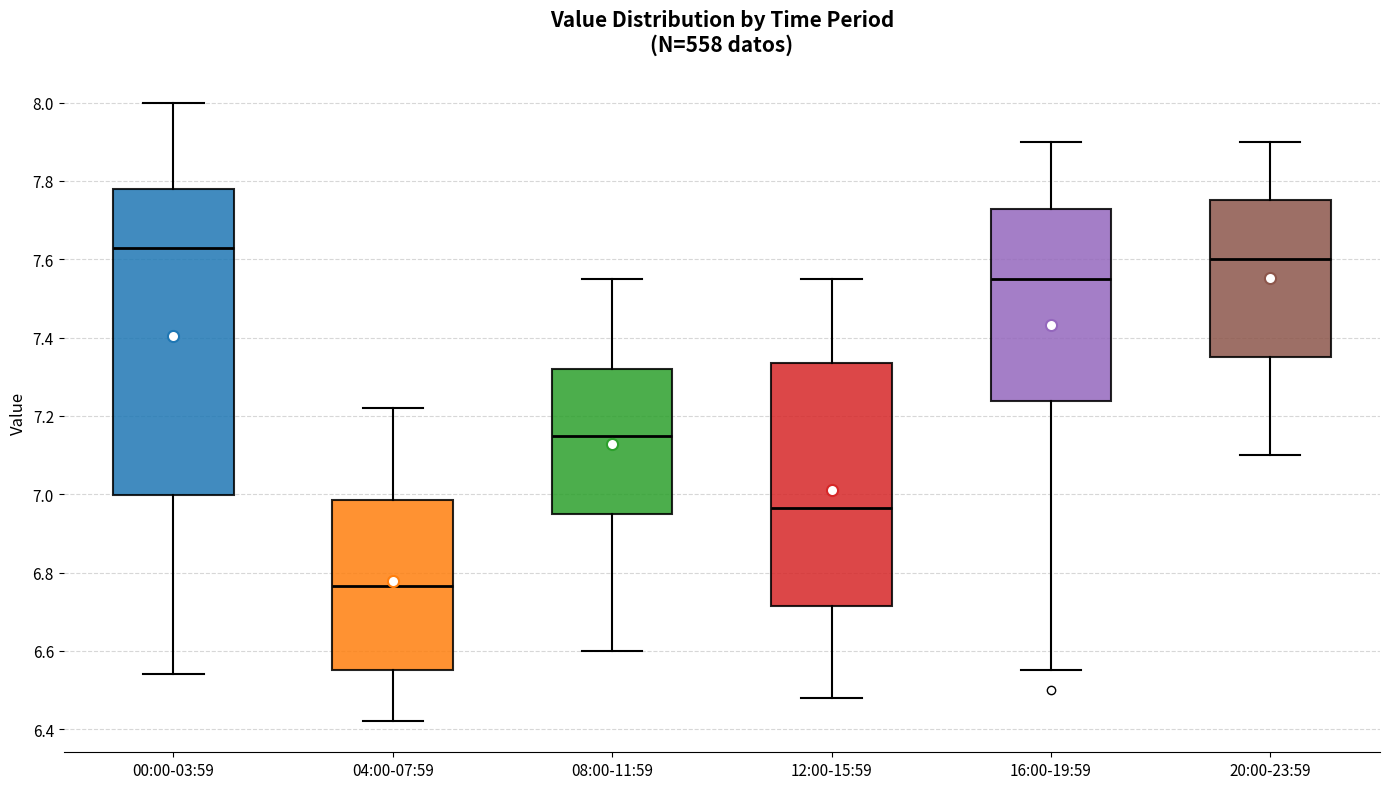

Where is the lower edge of the box for 16:00-19:59 on the y-axis? The values are not printed on the chart, so give them approximately, as read against the axis.

7.24